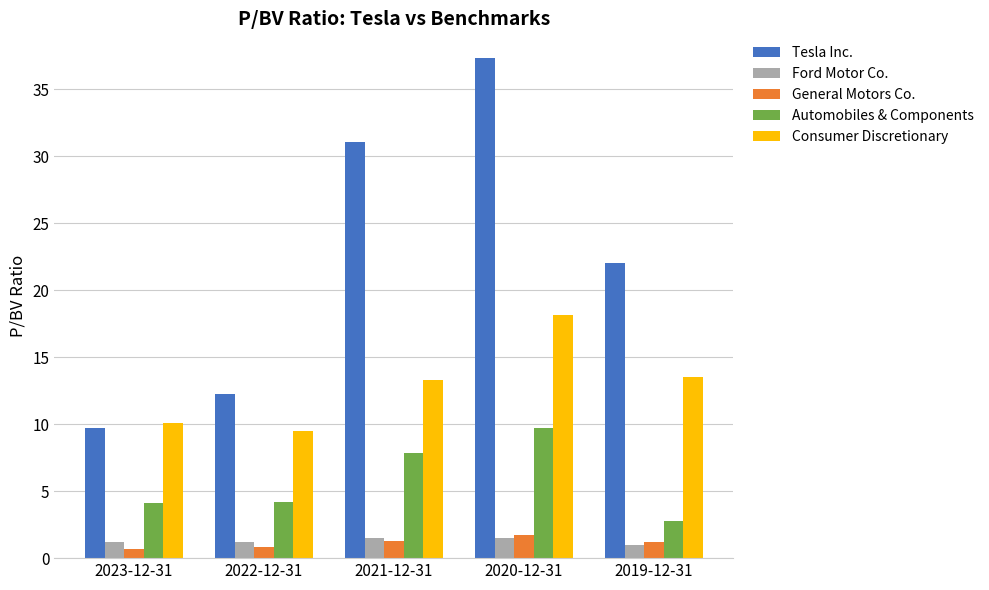

List the labels in order of Tesla Inc. value, largest first.

2020-12-31, 2021-12-31, 2019-12-31, 2022-12-31, 2023-12-31